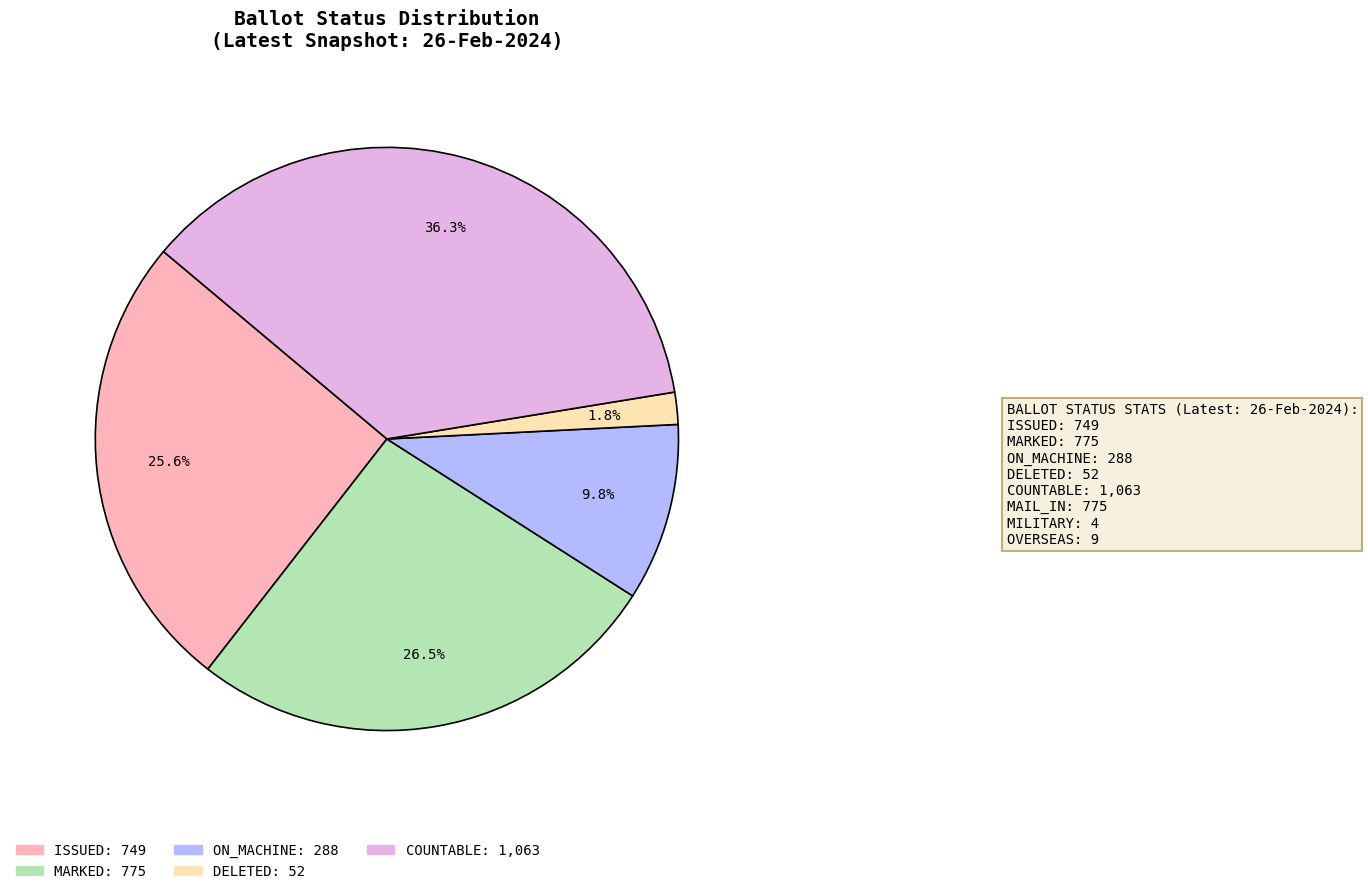

Does COUNTABLE account for over 50% of the chart?

No